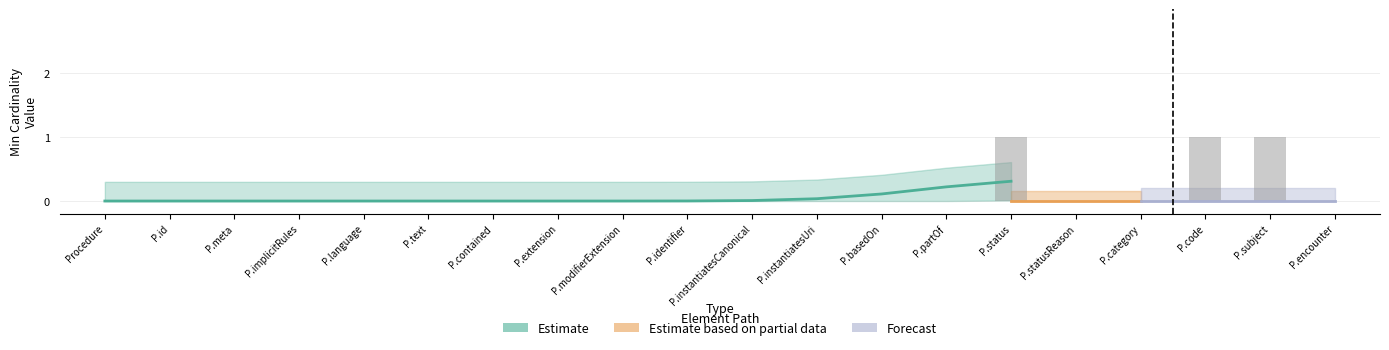

What is the greatest value displayed?

1